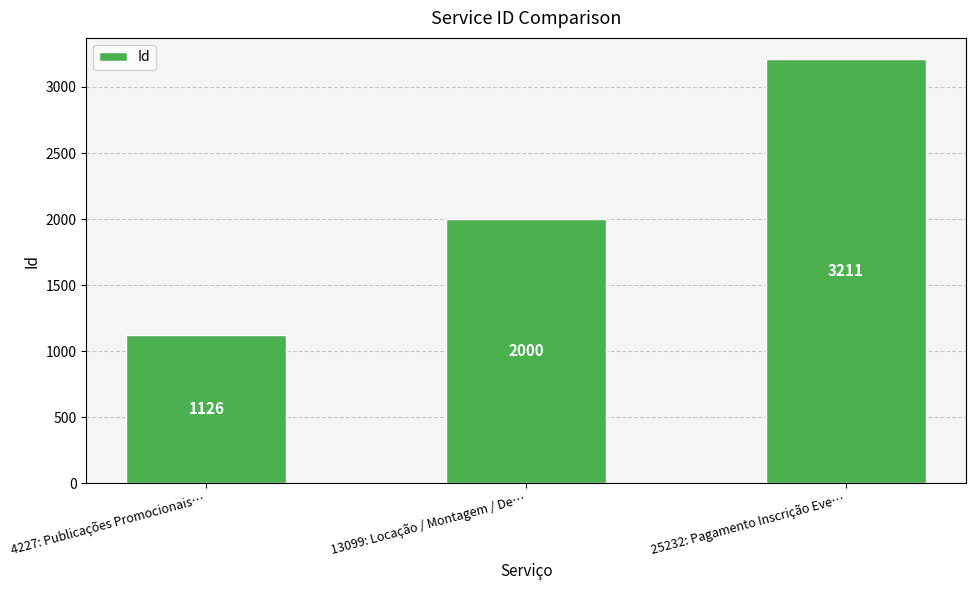

List the labels in order of value, largest first.

25232: Pagamento Inscrição Eve…, 13099: Locação / Montagem / De…, 4227: Publicações Promocionais…